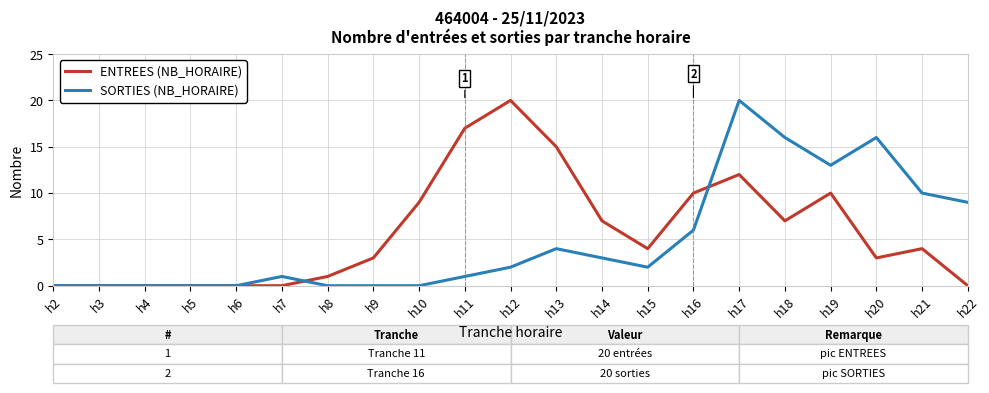

Reading left to right, what are all the values shown in this chart?

ENTREES (NB_HORAIRE): h2=0	h3=0	h4=0	h5=0	h6=0	h7=0	h8=1	h9=3	h10=9	h11=17	h12=20	h13=15	h14=7	h15=4	h16=10	h17=12	h18=7	h19=10	h20=3	h21=4	h22=0
SORTIES (NB_HORAIRE): h2=0	h3=0	h4=0	h5=0	h6=0	h7=1	h8=0	h9=0	h10=0	h11=1	h12=2	h13=4	h14=3	h15=2	h16=6	h17=20	h18=16	h19=13	h20=16	h21=10	h22=9